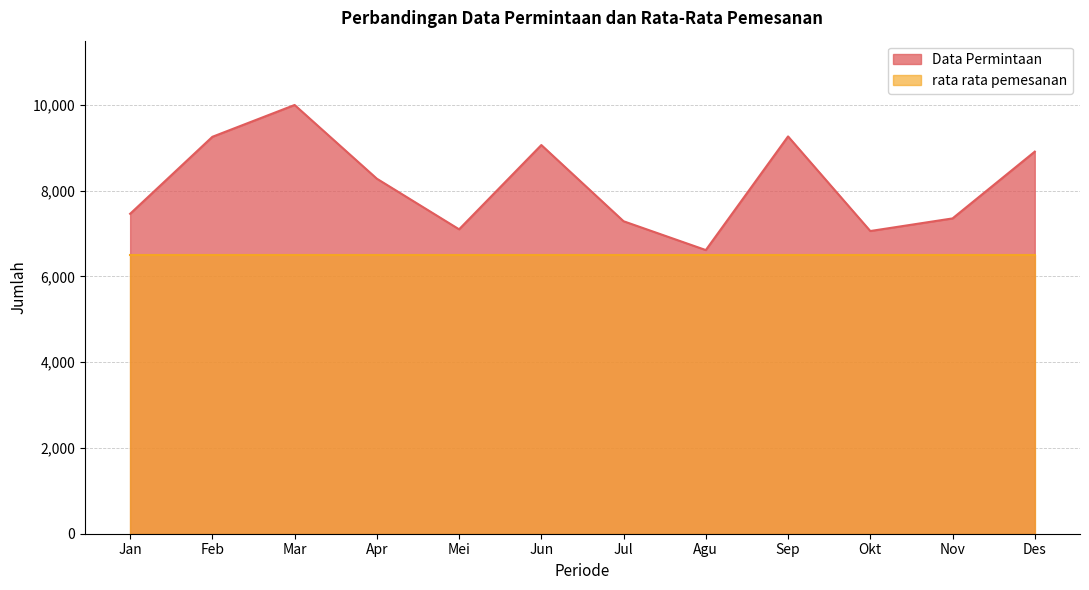

How many interior local valleys (lower than both neighbors) does the data have?

3